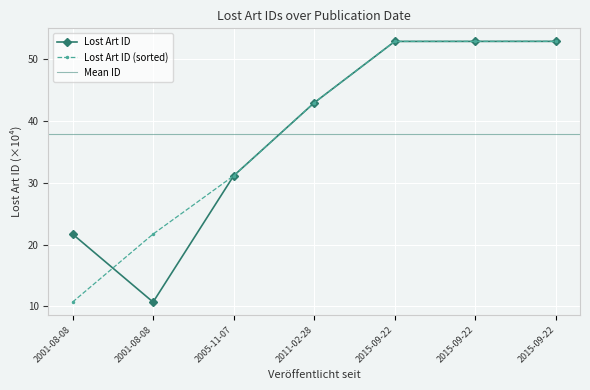

Reading right to left, transcribe all the data shown in this chart.

2015-09-22=52.9	2015-09-22=52.9	2015-09-22=52.9	2011-02-28=43.0	2005-11-07=31.1	2001-08-08=10.7	2001-08-08=21.7